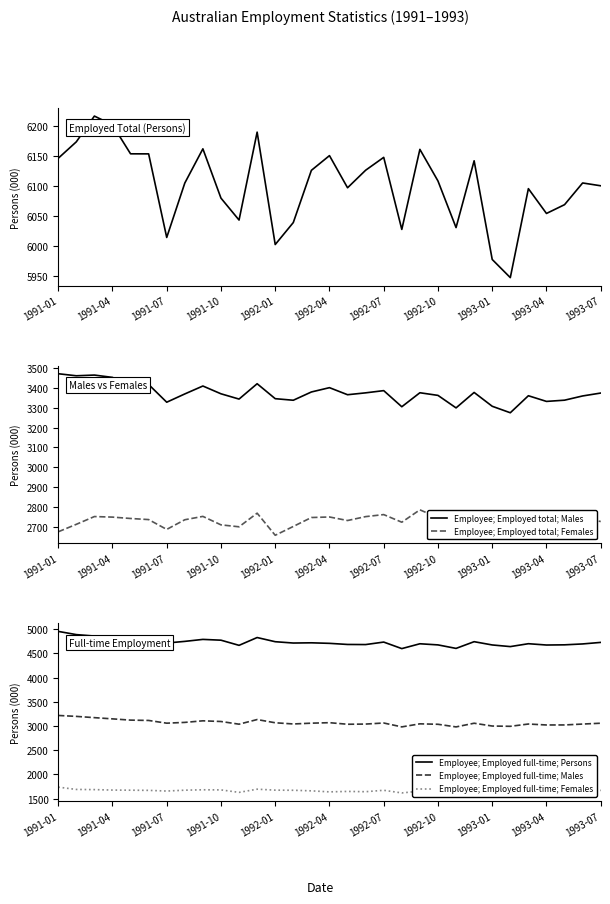

How many interior local valleys does the Employee; Employed full-time; Females series have?

8